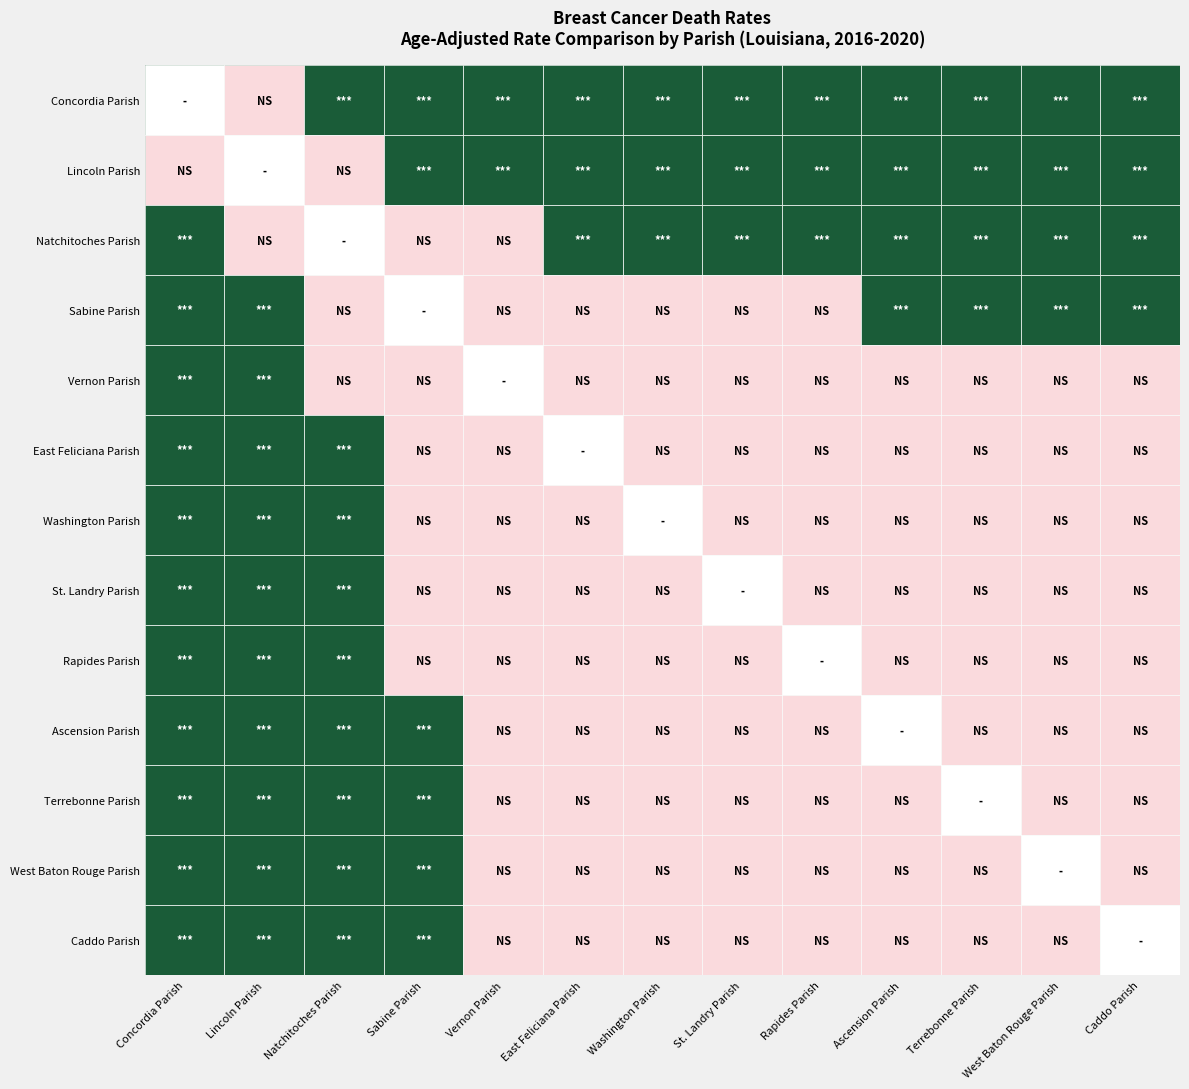

Which label corresponds to the smallest value in the chart?

West Baton Rouge Parish